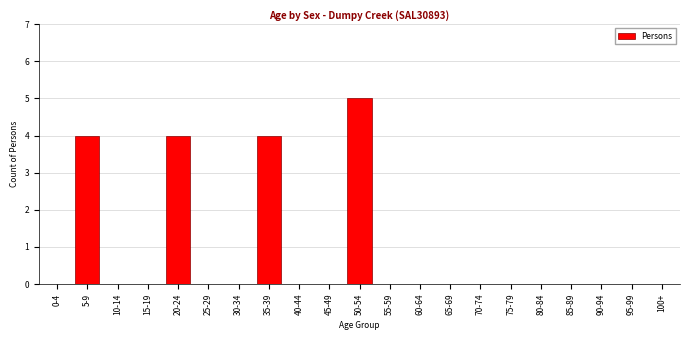

Reading left to right, what are all the values shown in this chart?

0-4=0	5-9=4	10-14=0	15-19=0	20-24=4	25-29=0	30-34=0	35-39=4	40-44=0	45-49=0	50-54=5	55-59=0	60-64=0	65-69=0	70-74=0	75-79=0	80-84=0	85-89=0	90-94=0	95-99=0	100+=0